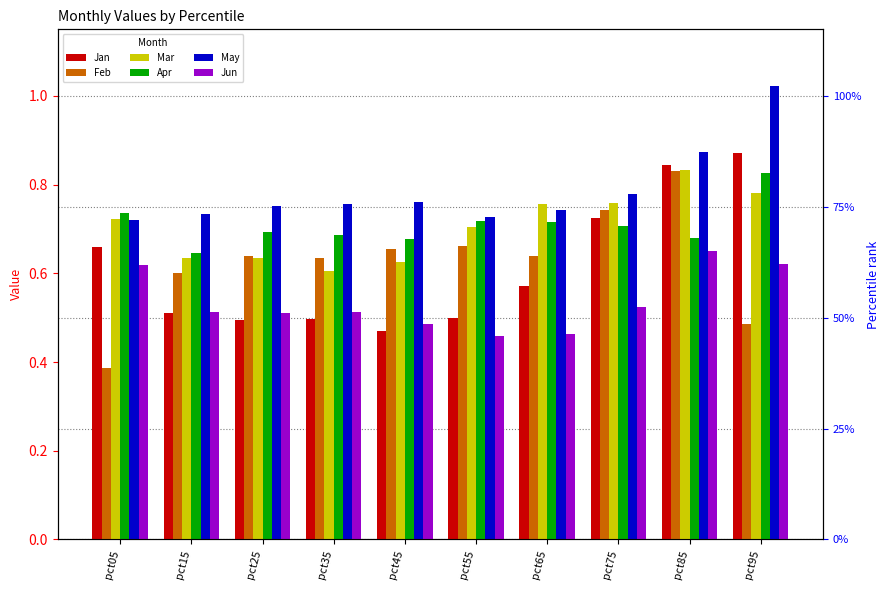

What is the value of the Jun bar at the 6th from the left?

0.5